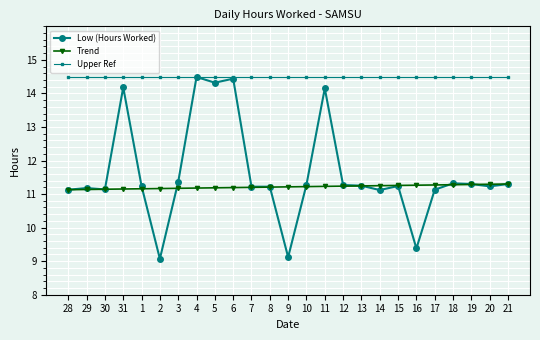

Count the number of data series in this chart.

3